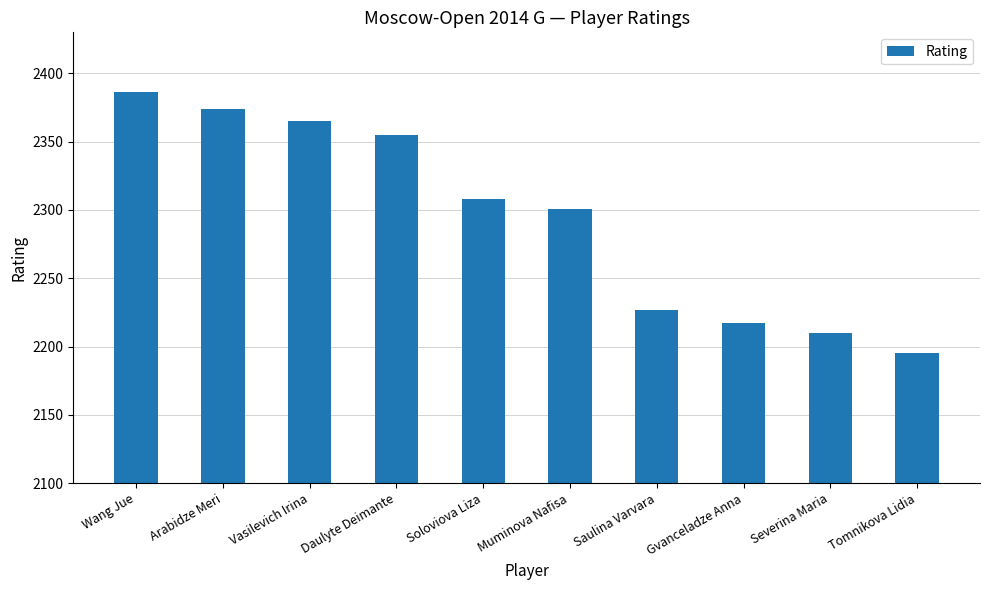

Rank the categories by value from lowest to highest.

Tomnikova Lidia, Severina Maria, Gvanceladze Anna, Saulina Varvara, Muminova Nafisa, Soloviova Liza, Daulyte Deimante, Vasilevich Irina, Arabidze Meri, Wang Jue